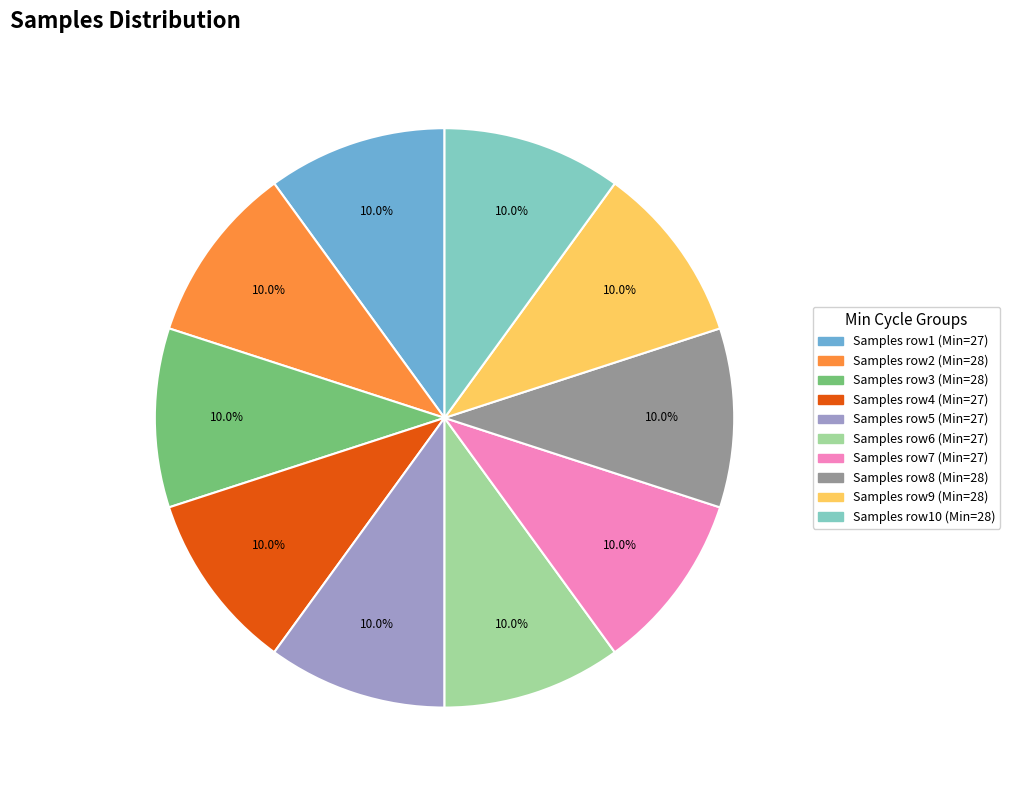

How many segments does this pie chart have?

10